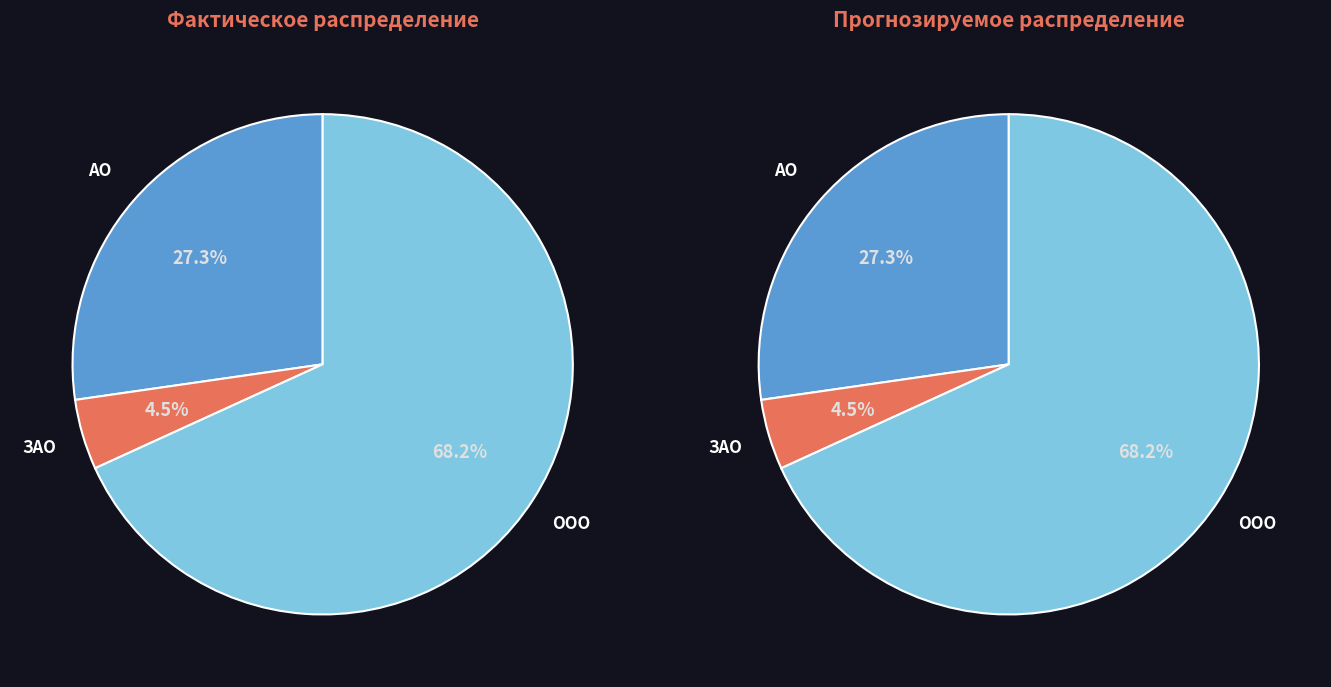

Approximately how many times larger is the value at ООО compared to АО?

2.5